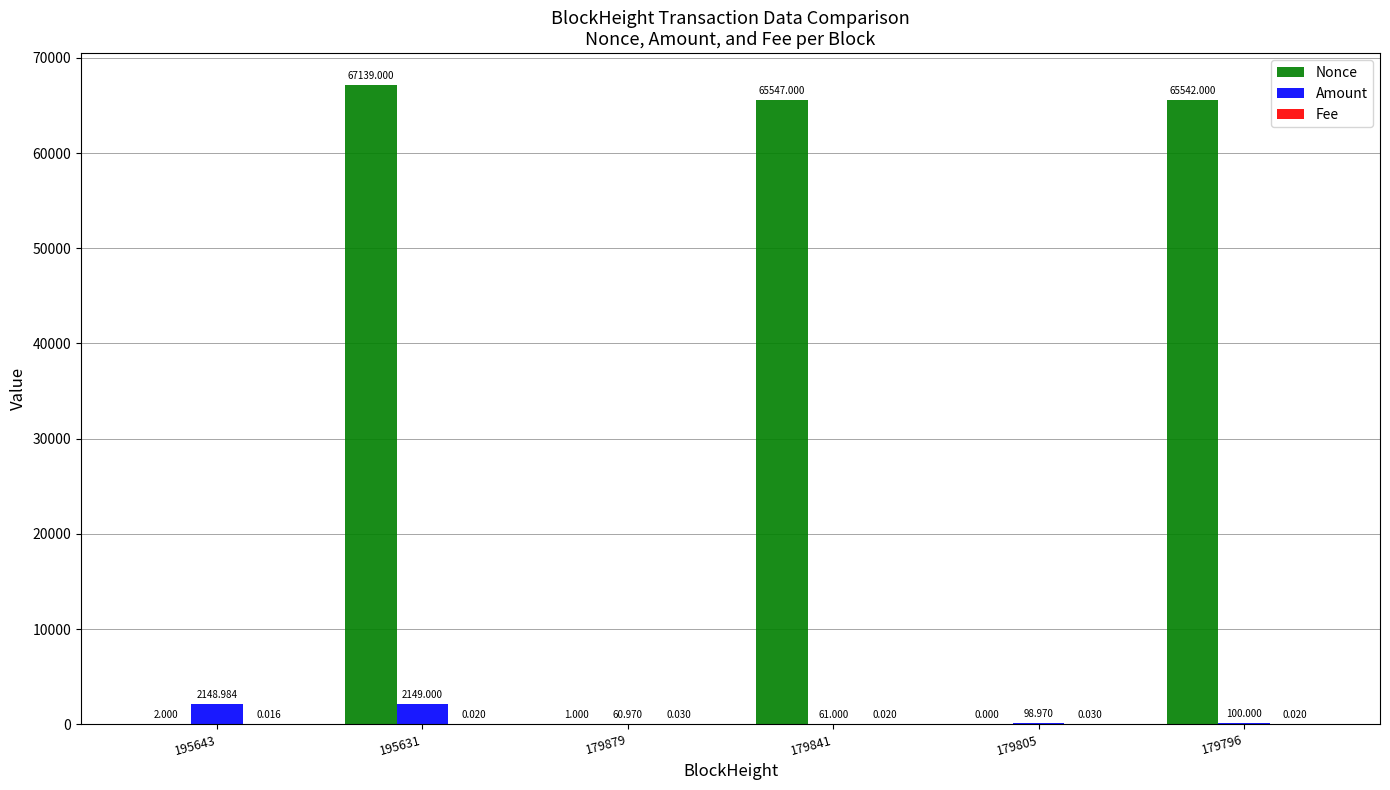

What is the total value across all series at 179879?

62.0